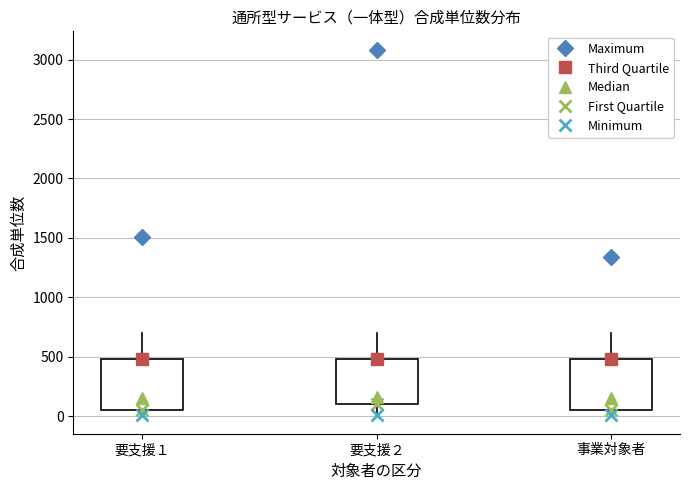

Where does the upper whisker of the box for 要支援１ end on the y-axis? The values are not printed on the chart, so give them approximately, as read against the axis.

700